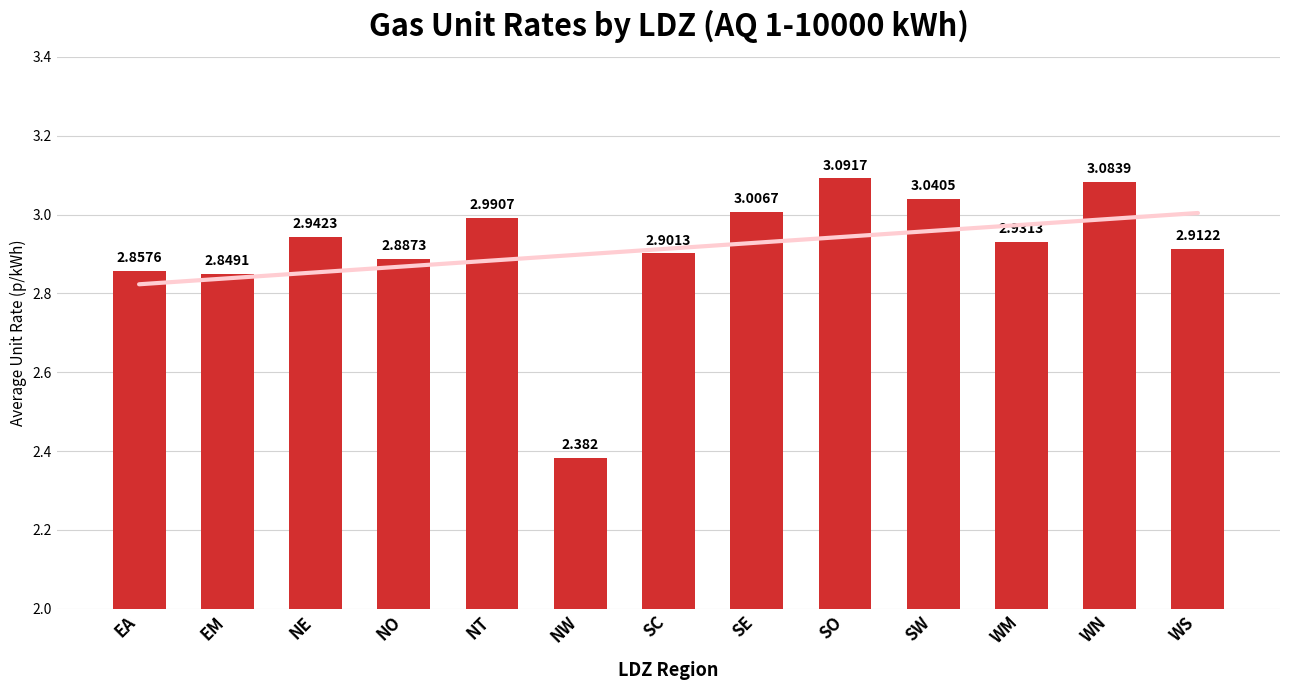

The chart shows a value of 3.3 at NW. True or false?

False